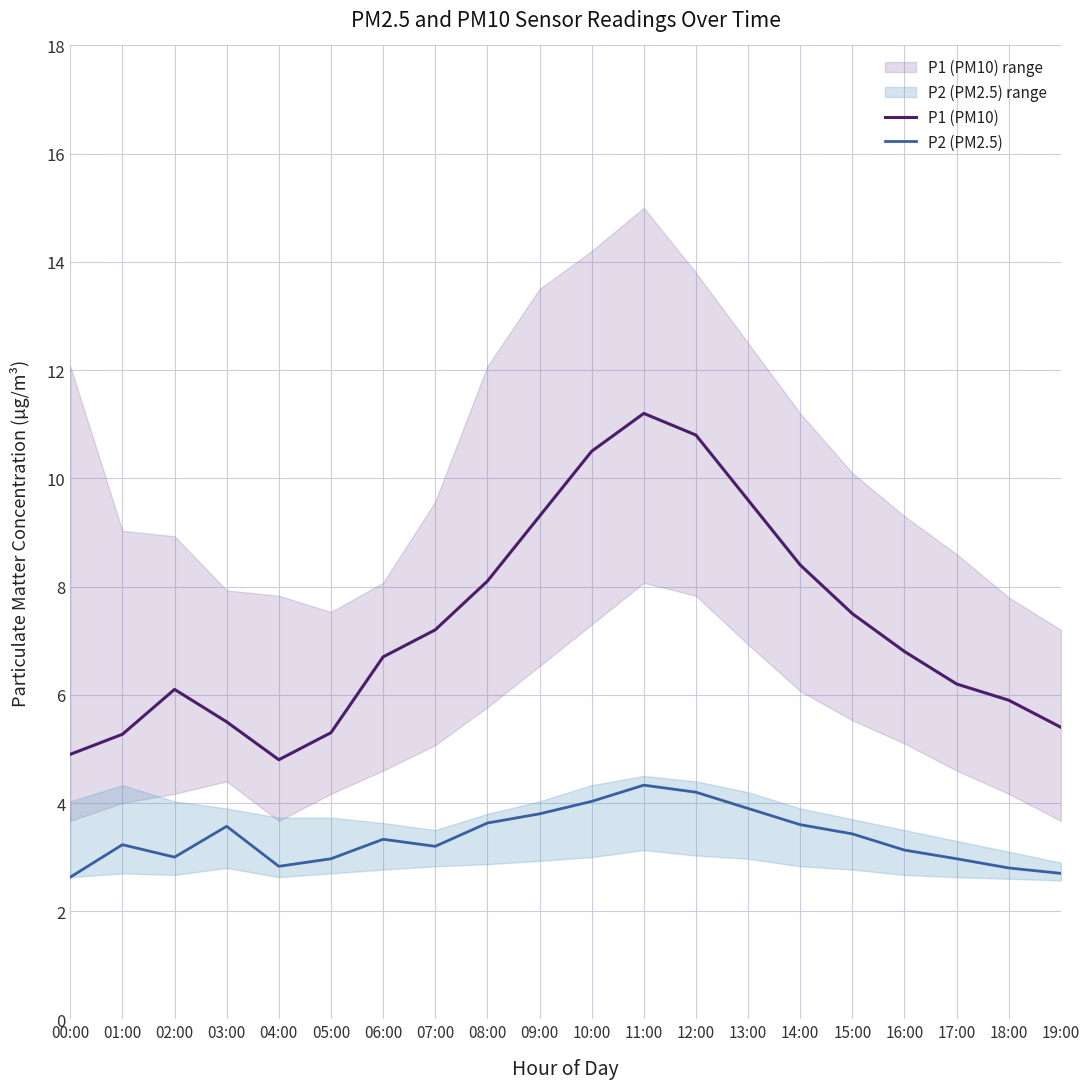

Between 09:00 and 18:00, which series saw the biggest shift?

P1 (PM10)